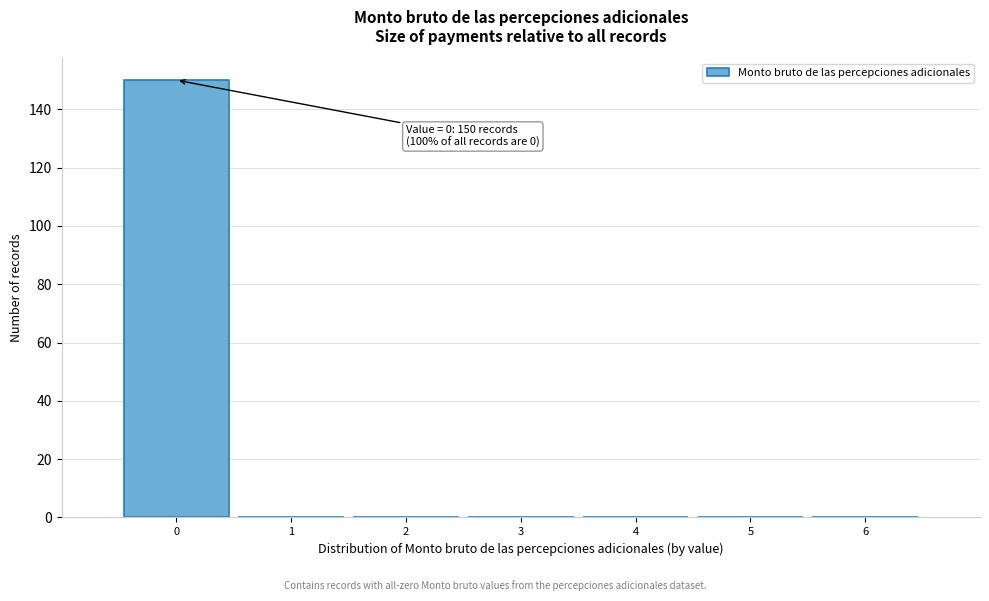

Over which range of the x-axis is the bar tallest?

-0.5 to 0.5